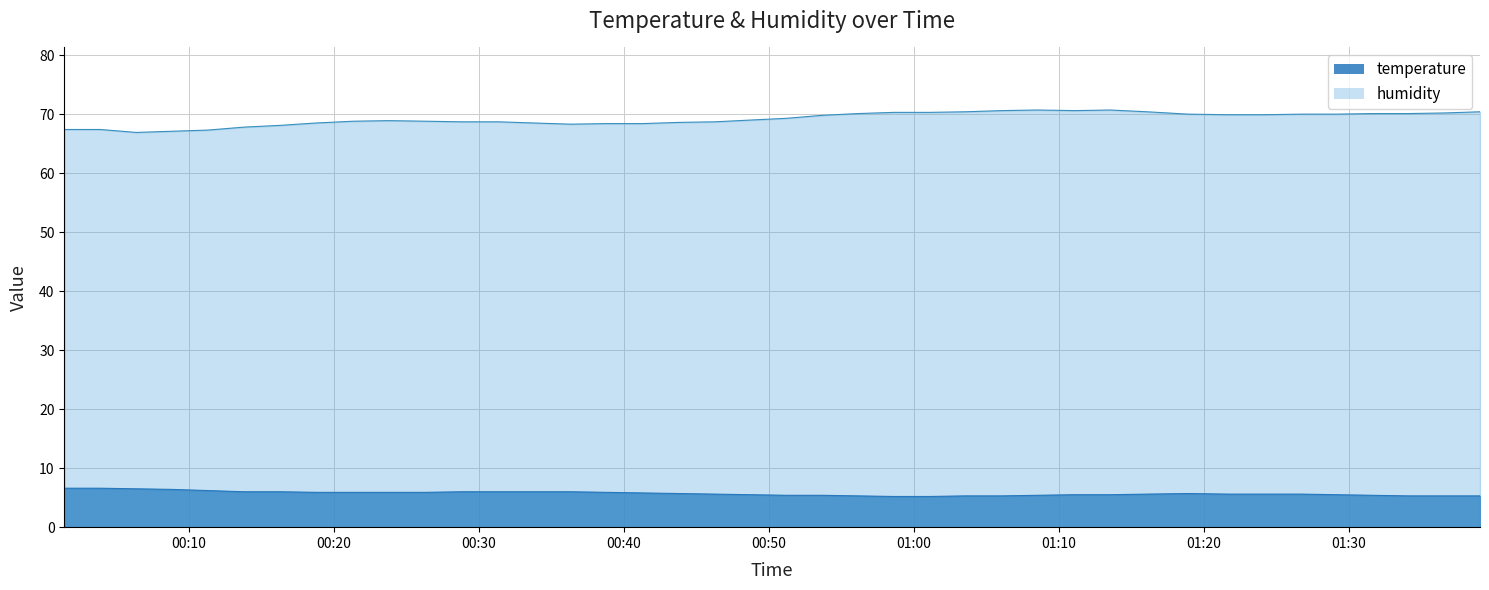

True or false: temperature and humidity intersect in this chart.

False